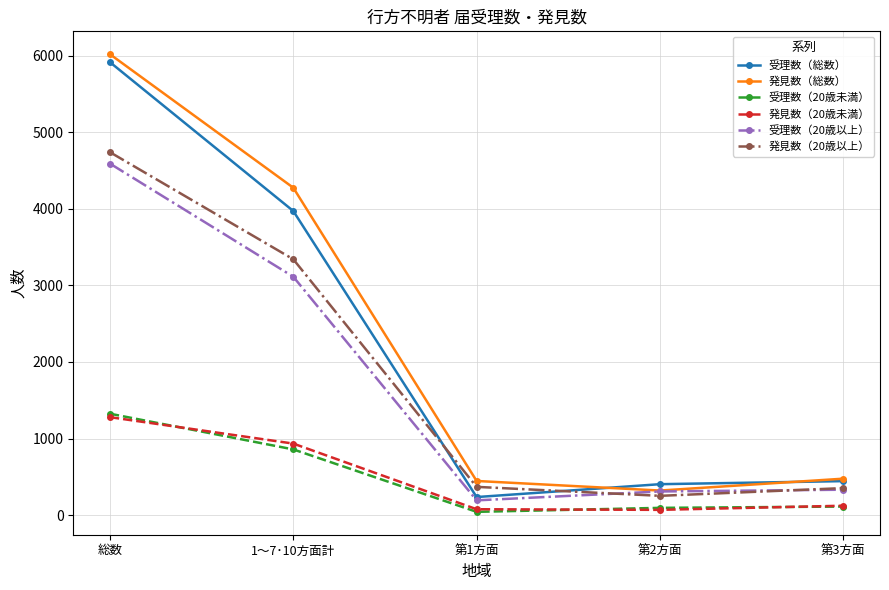

How many categories are shown in the chart?

5